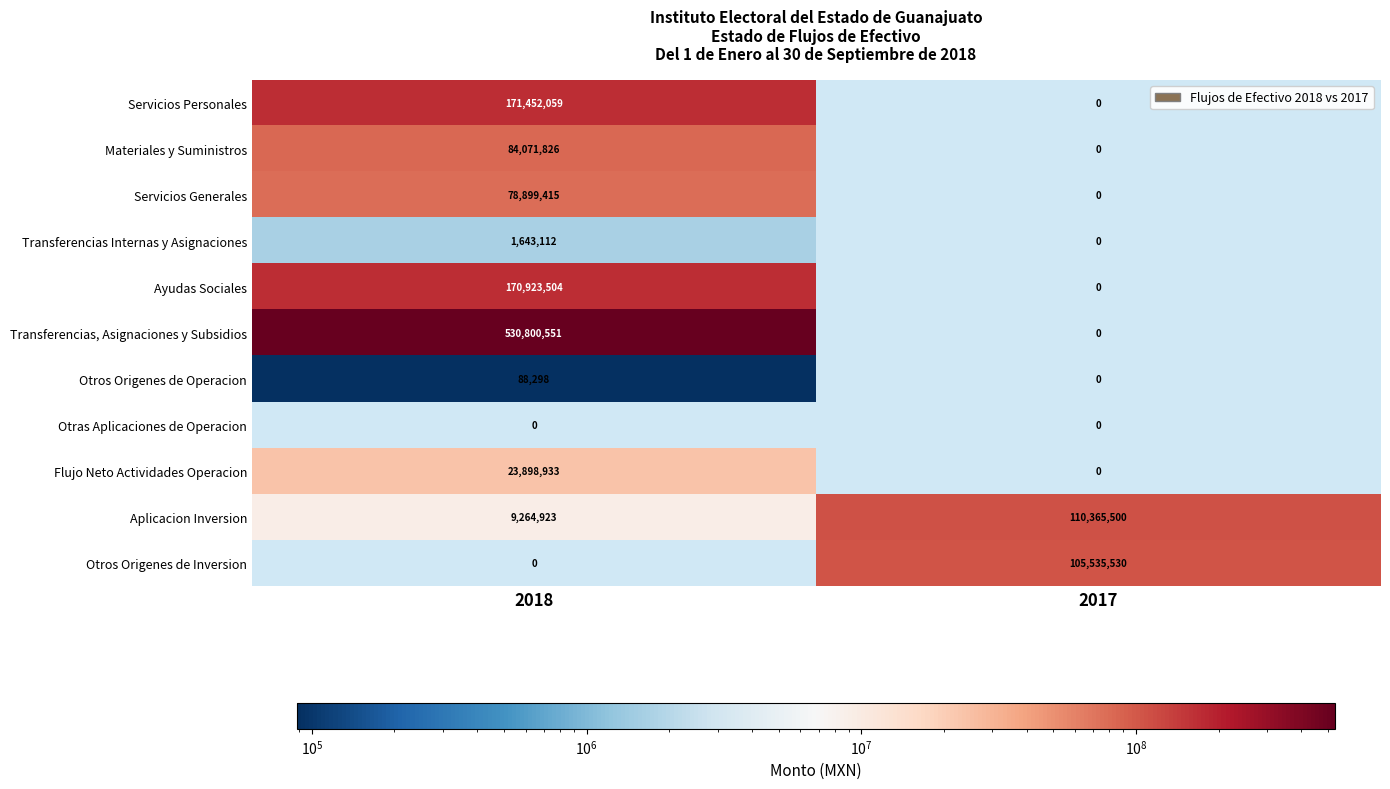

True or false: Aplicacion Inversion has a value of 43585918 at 2017.

False